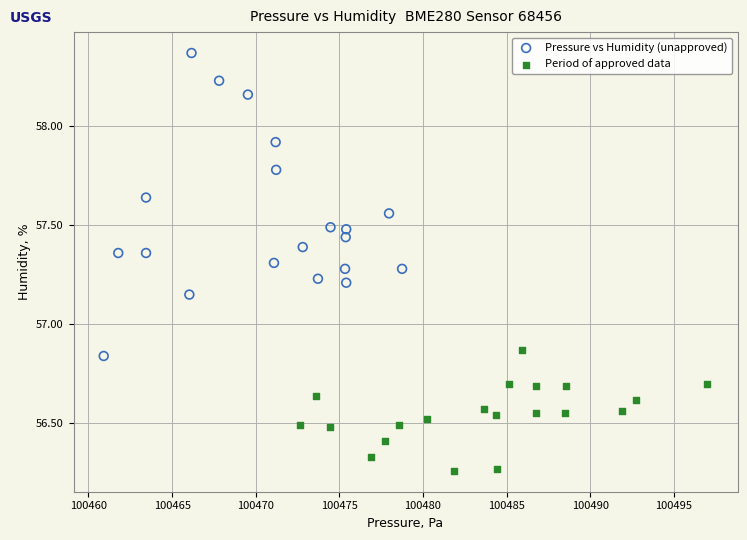

Which series contains the lowest Y value?

Period of approved data